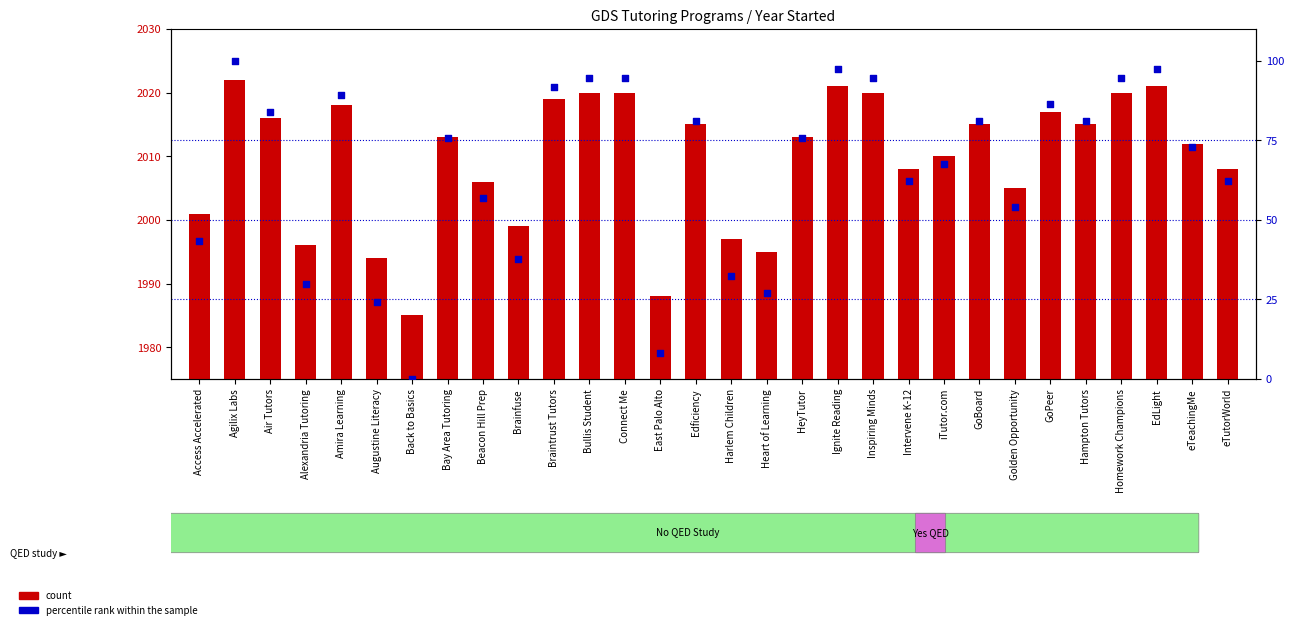

Is the value of percentile rank within the sample at Air Tutors greater than the value of count at Ignite Reading?

No